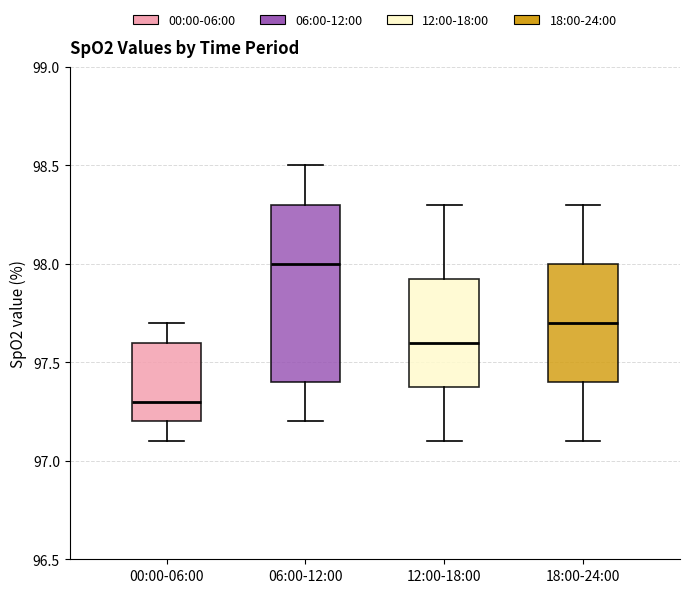

Which box has the lowest median line?

00:00-06:00